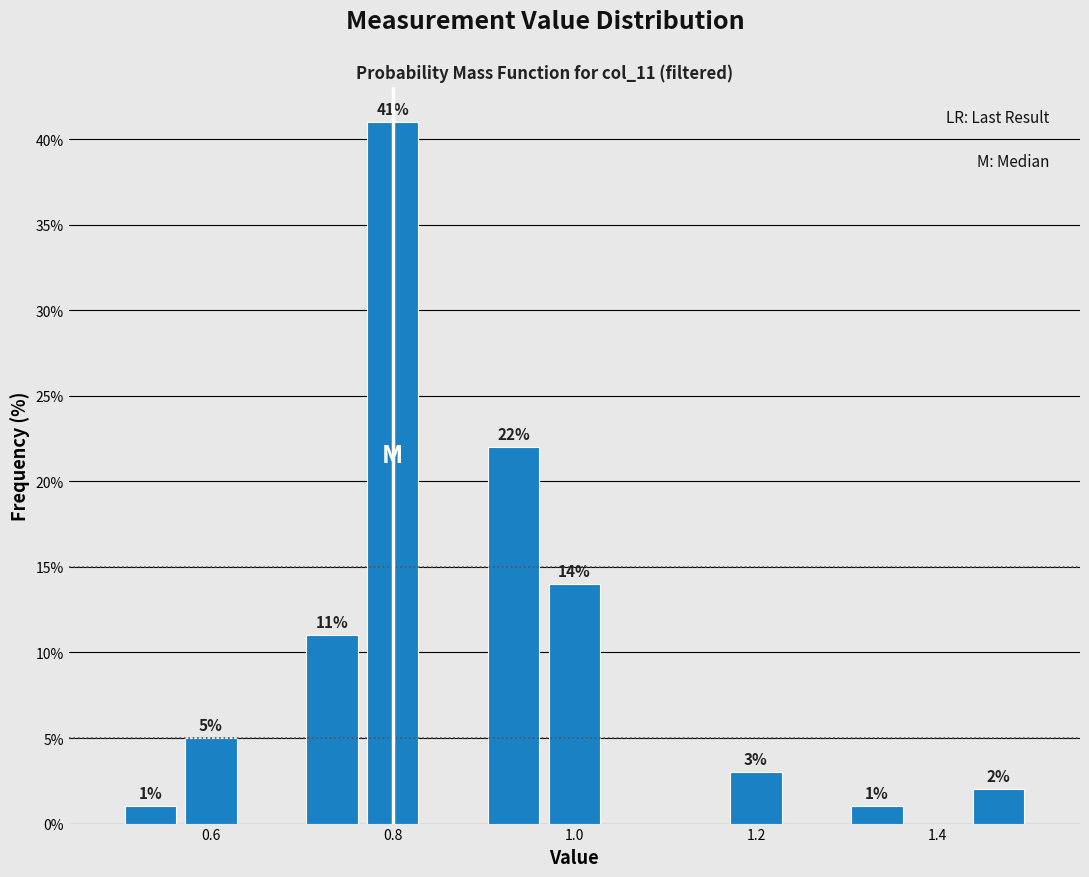

Around what value on the x-axis is the tallest bar? Give the approximate position of its centre, as read against the axis.

0.80